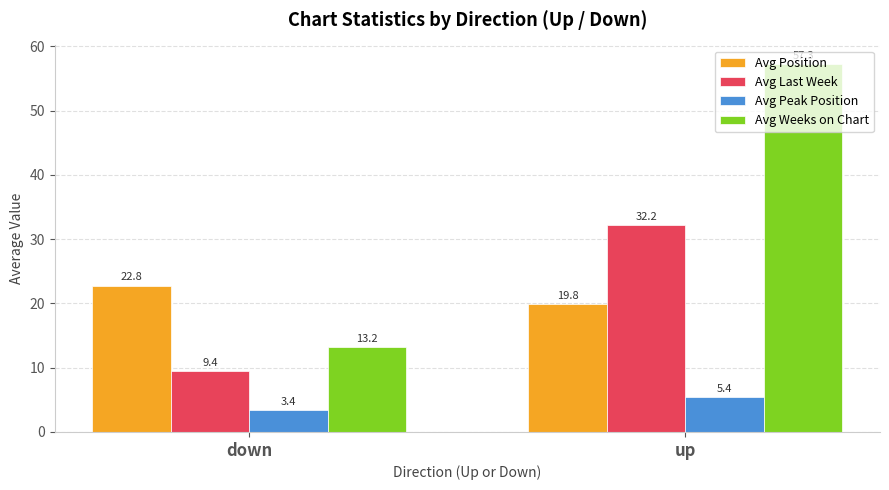

What are all the series names shown in the legend?

Avg Position, Avg Last Week, Avg Peak Position, Avg Weeks on Chart